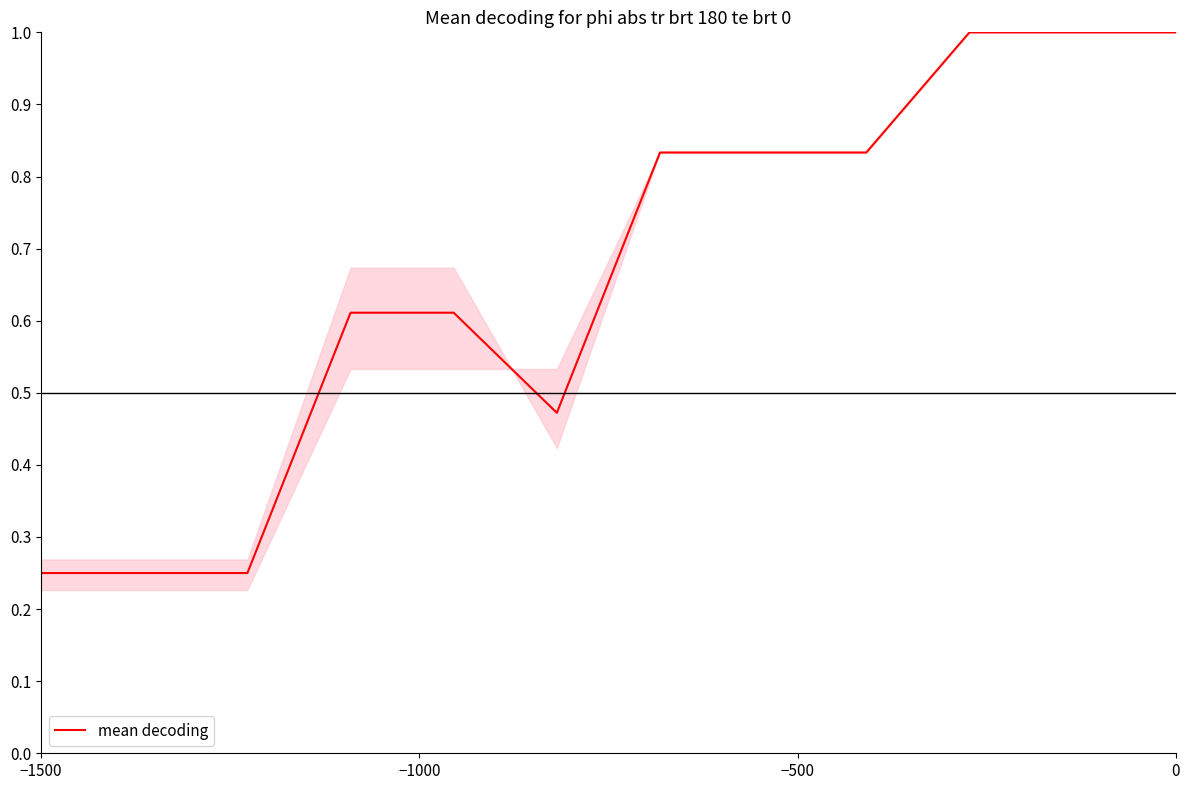

What is the maximum value shown in the chart?

1.0